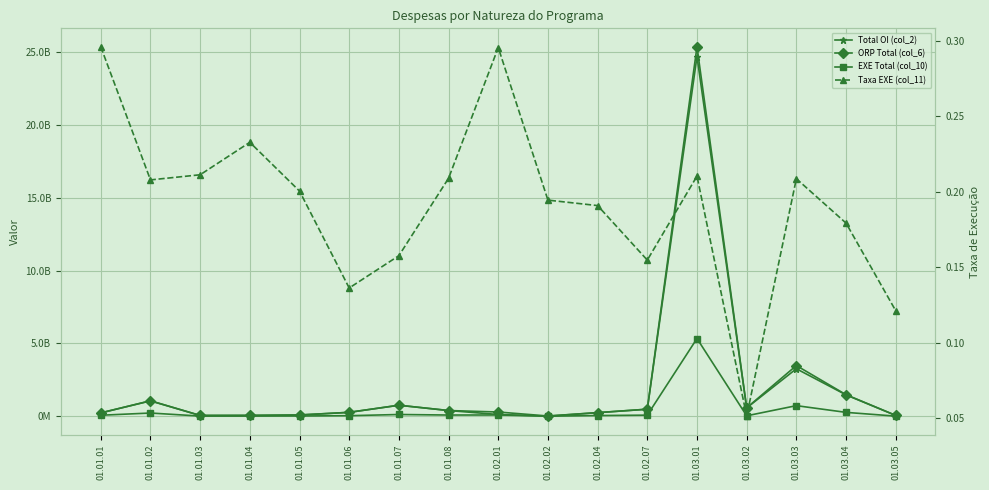

How many values in the ORP Total (col_6) series exceed 288790509?

8